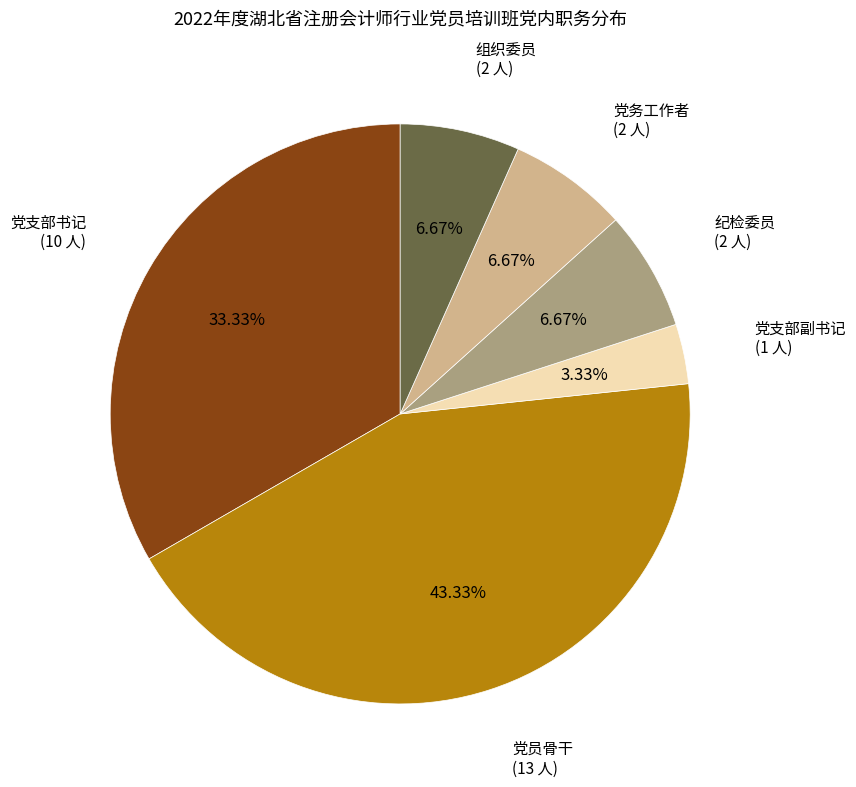

Is there a majority slice in this chart?

No